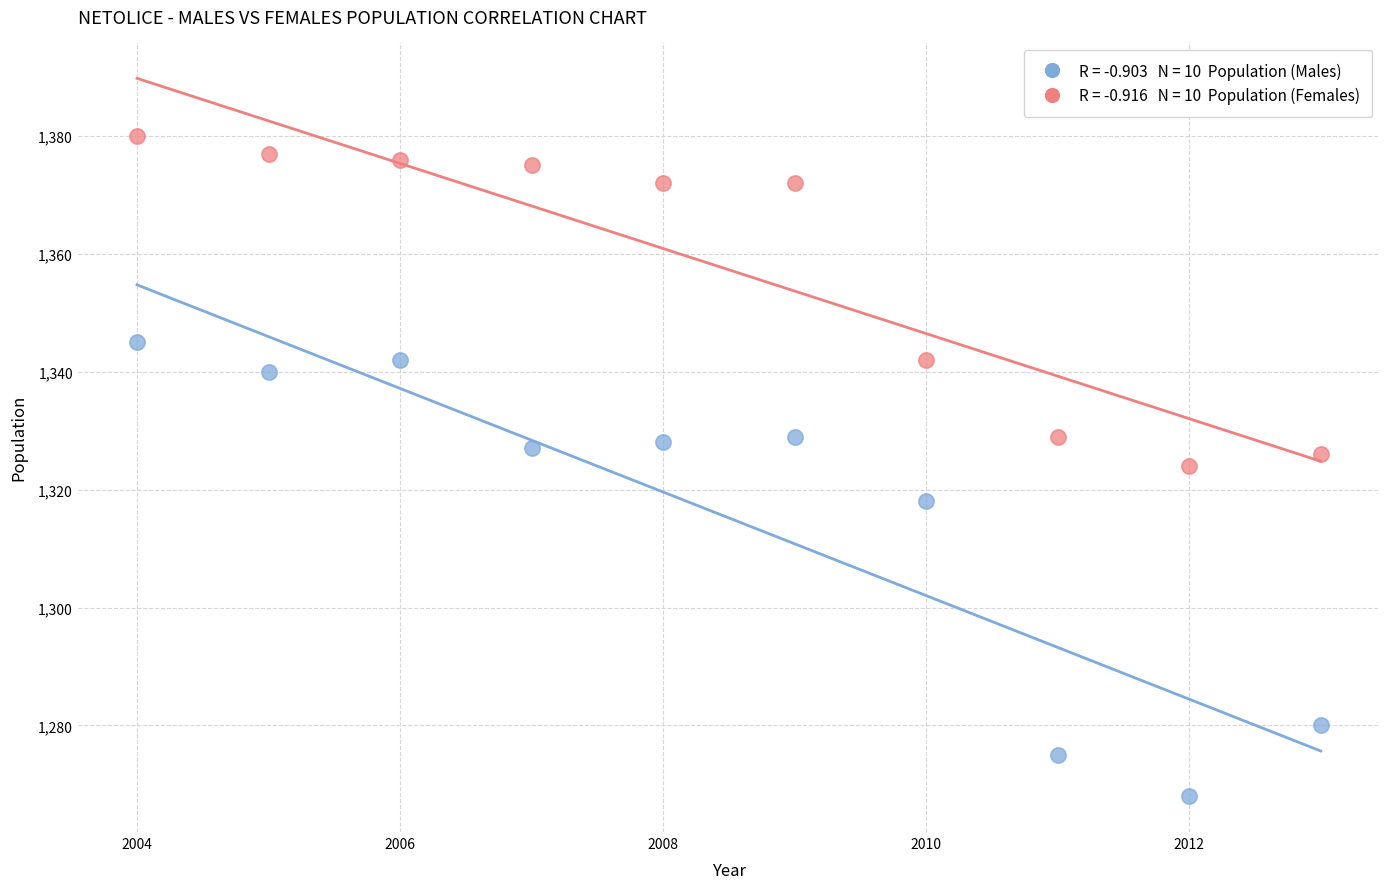

Across all data points, what is the range of X values (max minus min)?

9